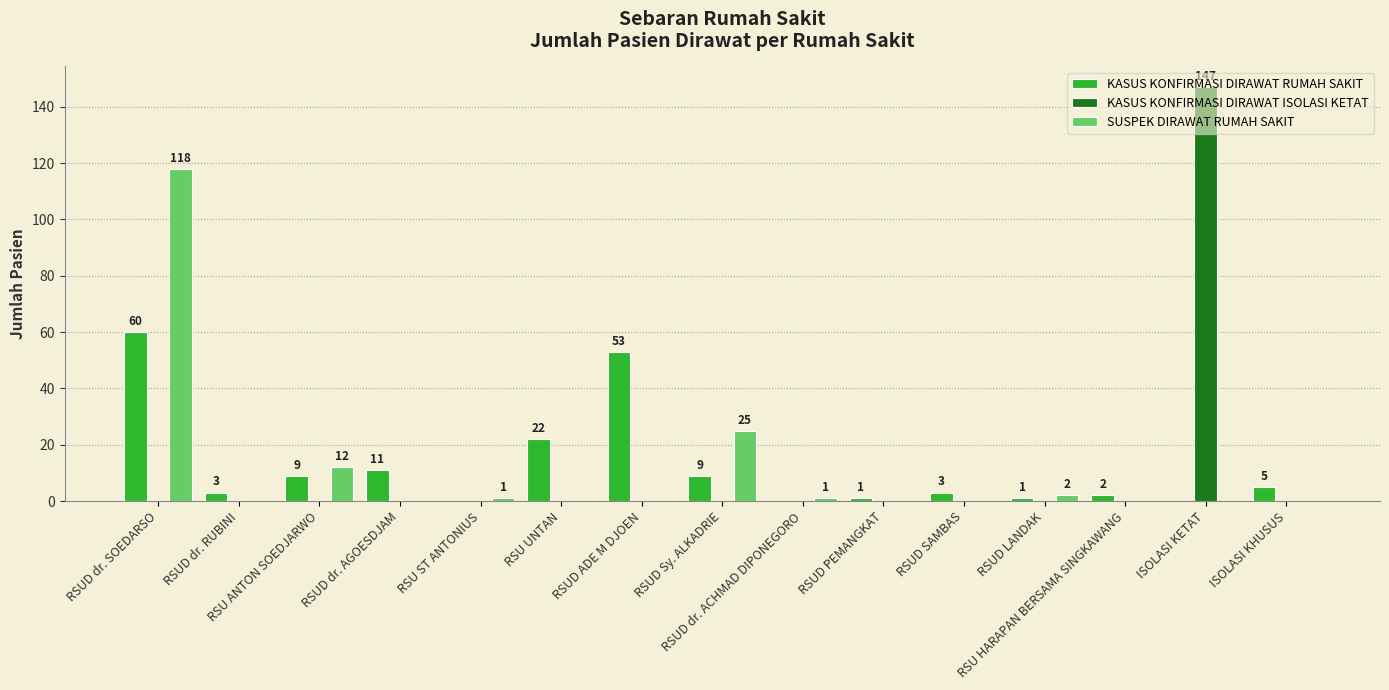

How many distinct data groups are displayed?

3